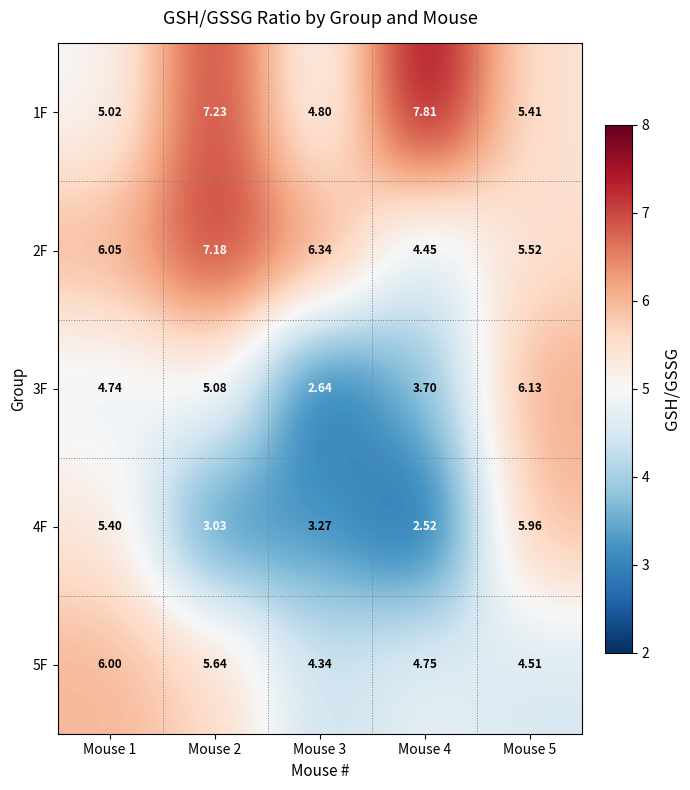

Which series has the largest total across all categories?

1F